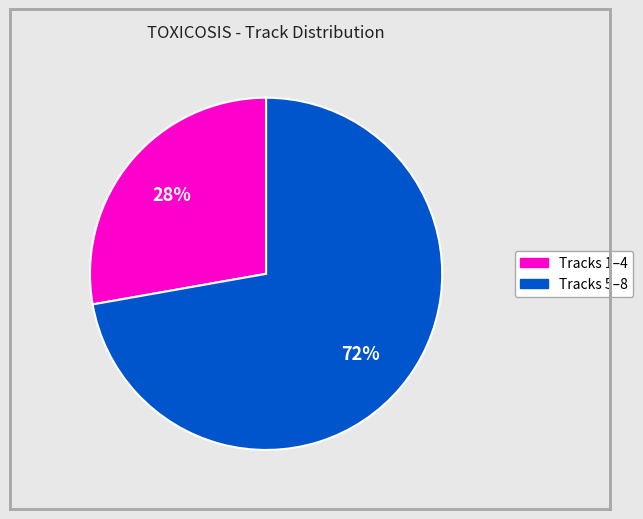

Count the number of slices in the pie.

2